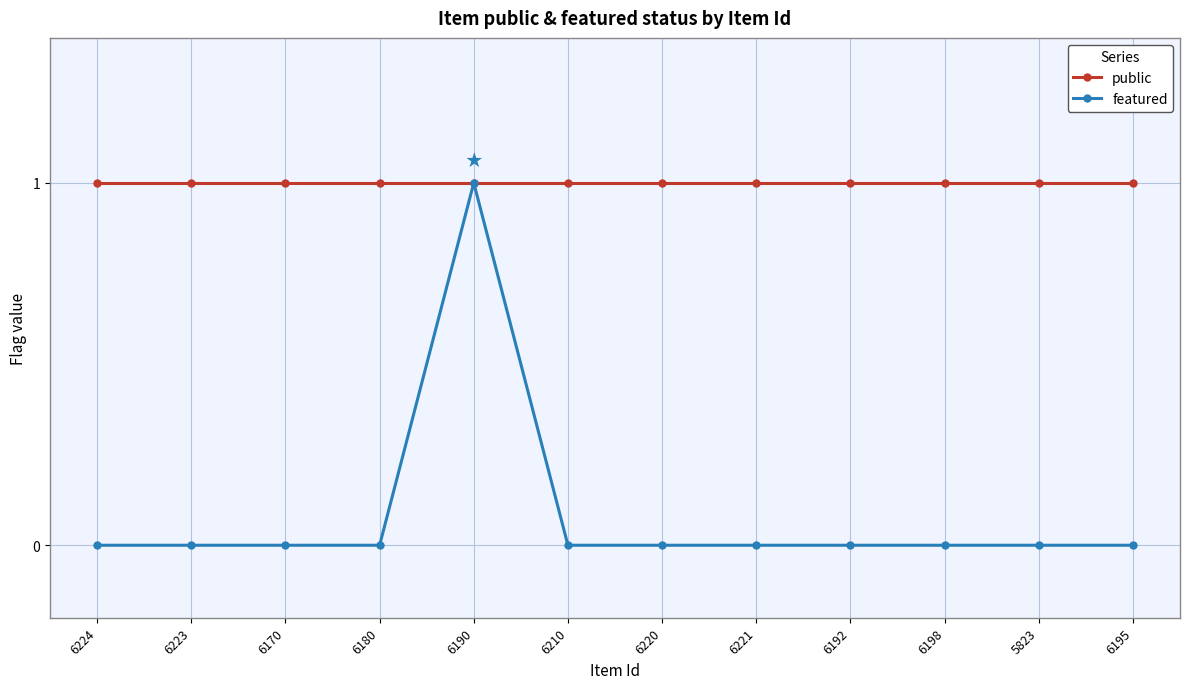

Reading left to right, list all the values displayed in this chart.

public: 6224=1	6223=1	6170=1	6180=1	6190=1	6210=1	6220=1	6221=1	6192=1	6198=1	5823=1	6195=1
featured: 6224=0	6223=0	6170=0	6180=0	6190=1	6210=0	6220=0	6221=0	6192=0	6198=0	5823=0	6195=0